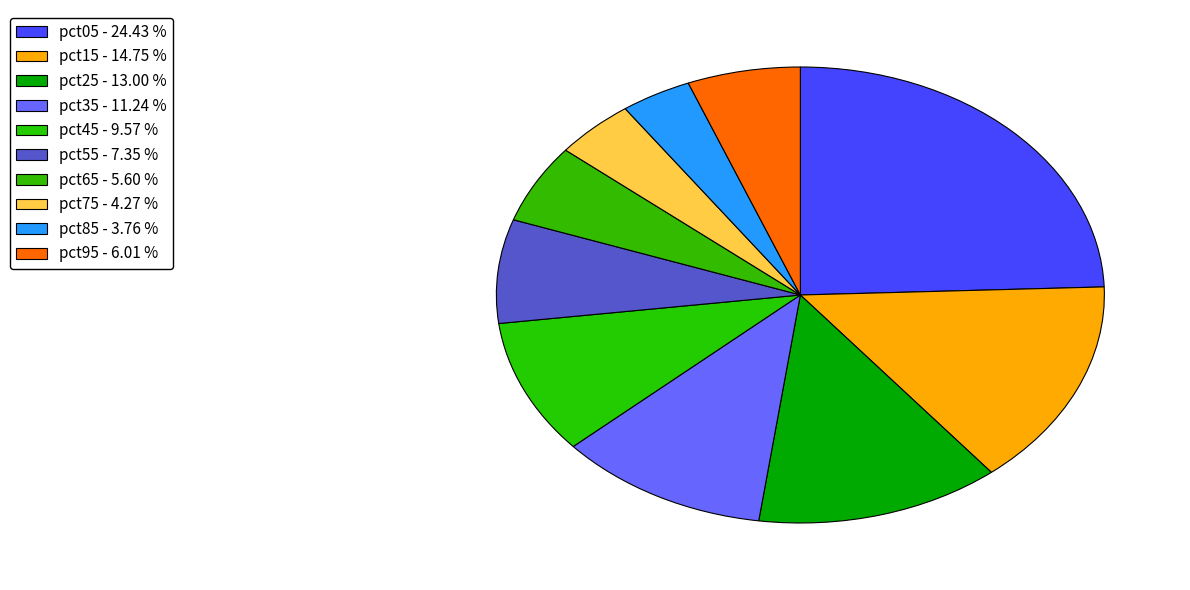

Does pct45 represent more than half of the total?

No